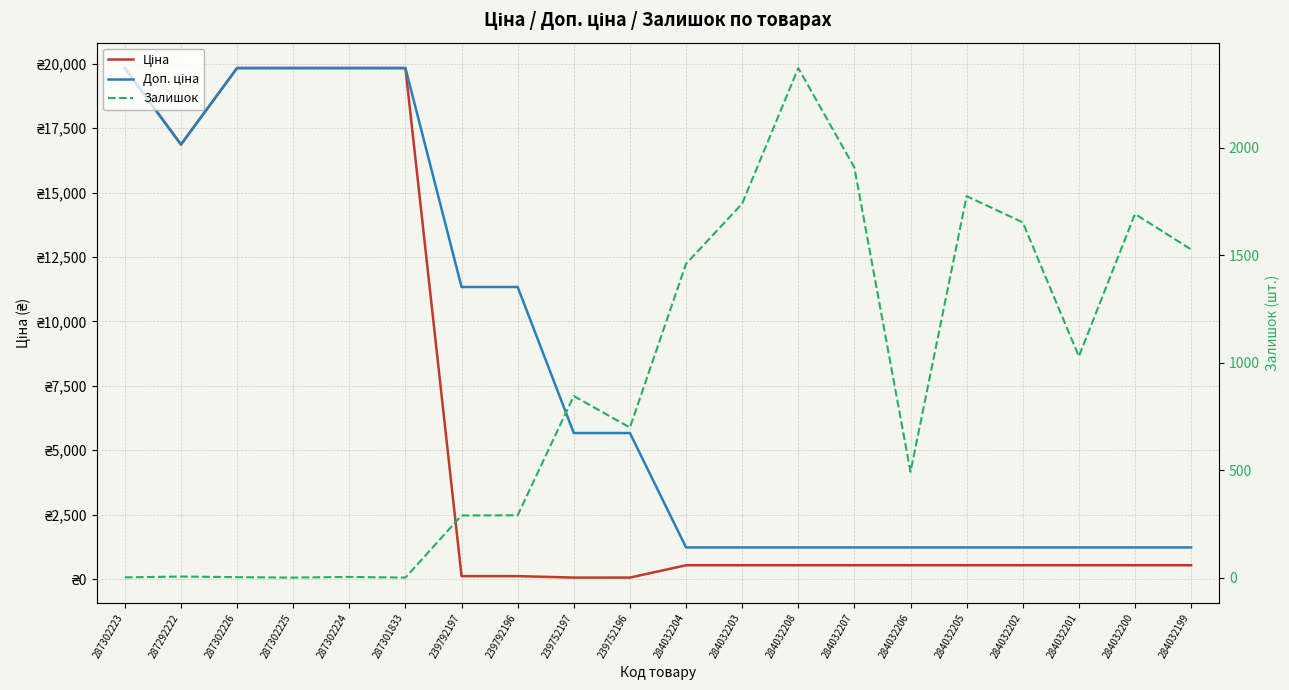

Does the chart display data point markers on the line(s)?

No